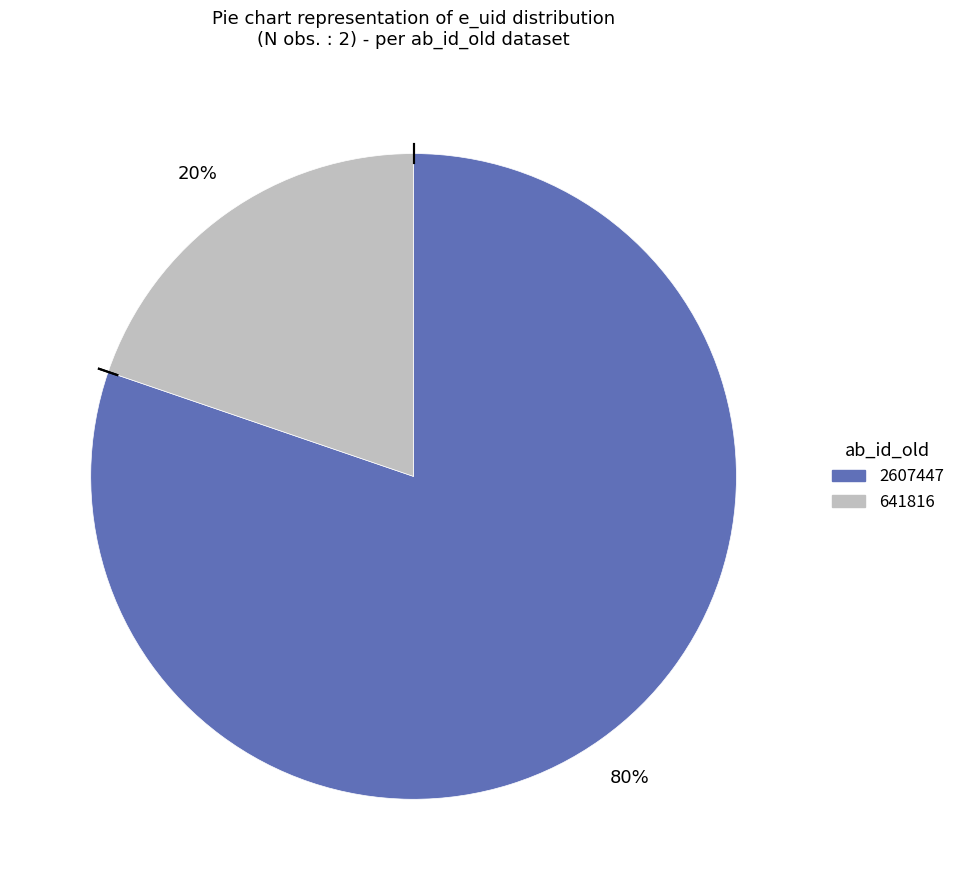

Count the number of slices in the pie.

2